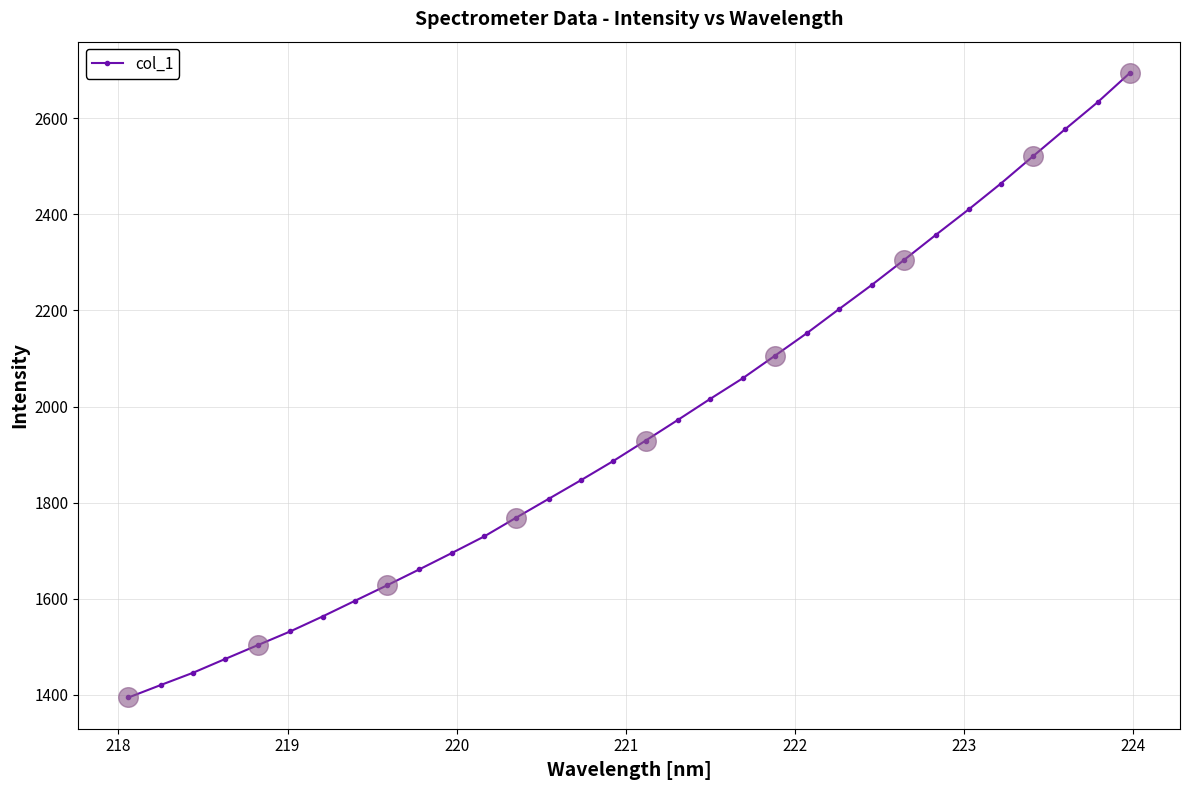

What is the maximum value shown in the chart?

2694.1